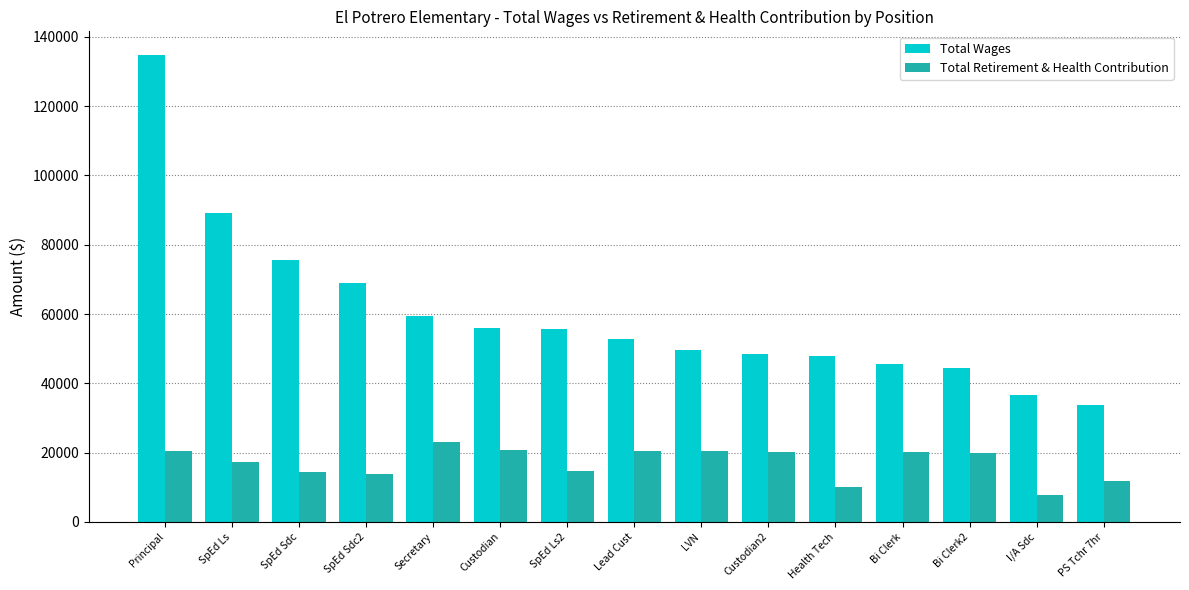

At which category is the sum across all series the highest?

Principal